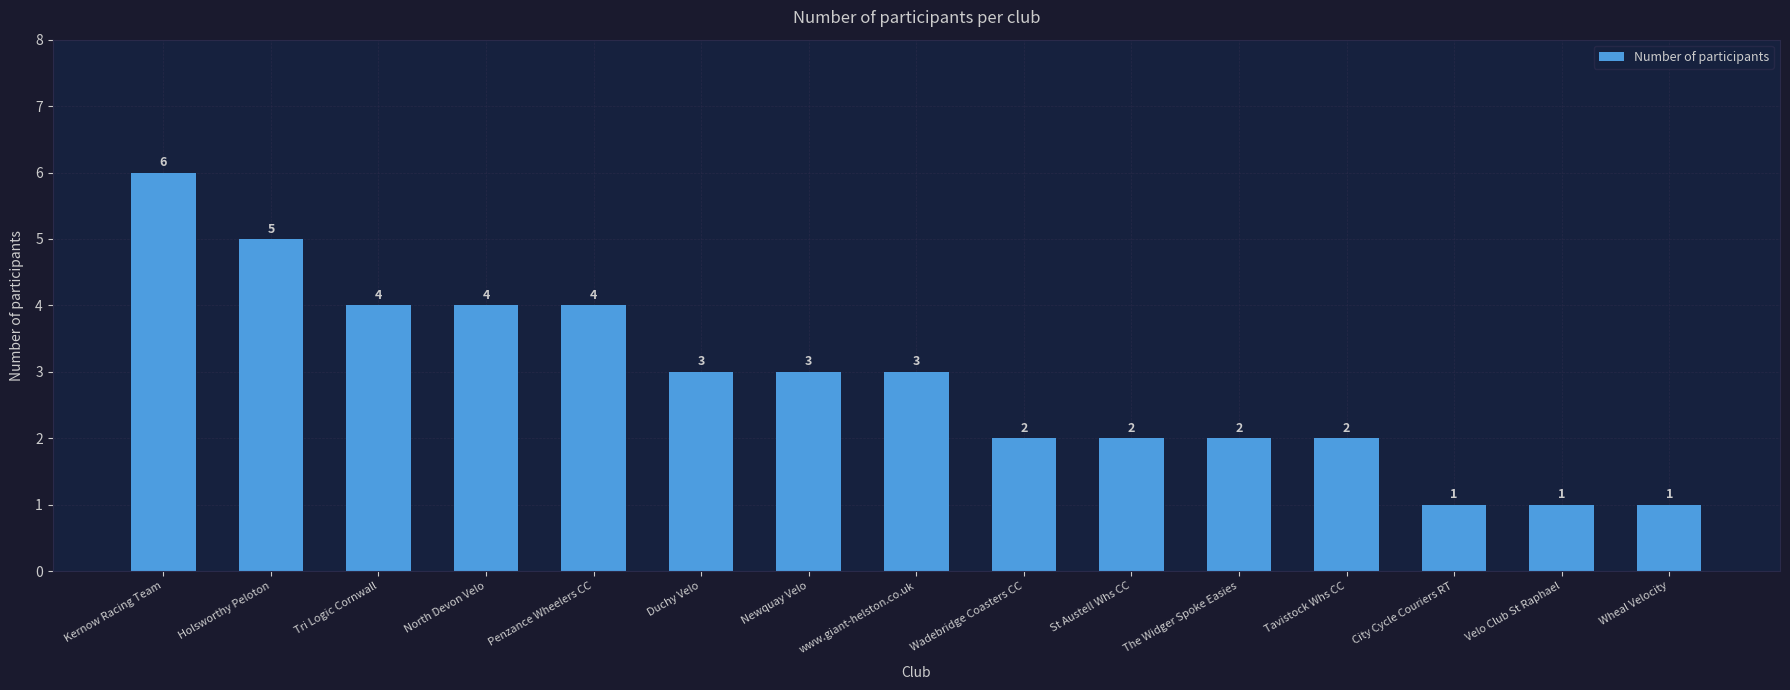

Approximately how many times larger is the value at Kernow Racing Team compared to Penzance Wheelers CC?

1.5